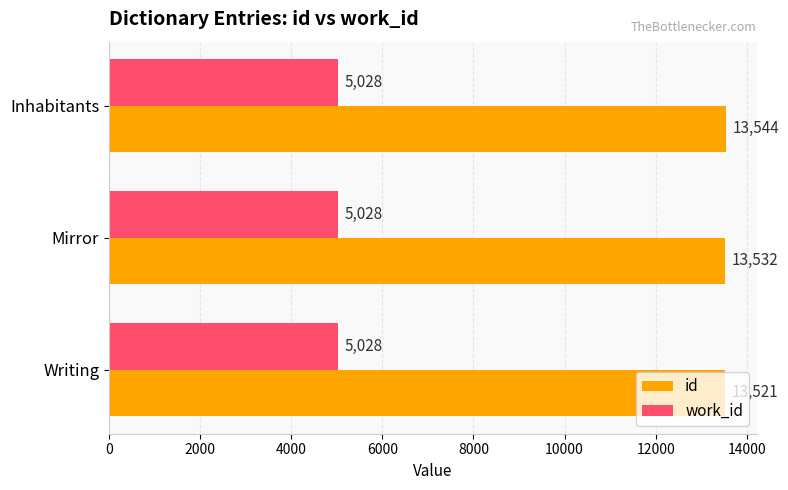

List the series in order of their overall mean, highest first.

id, work_id